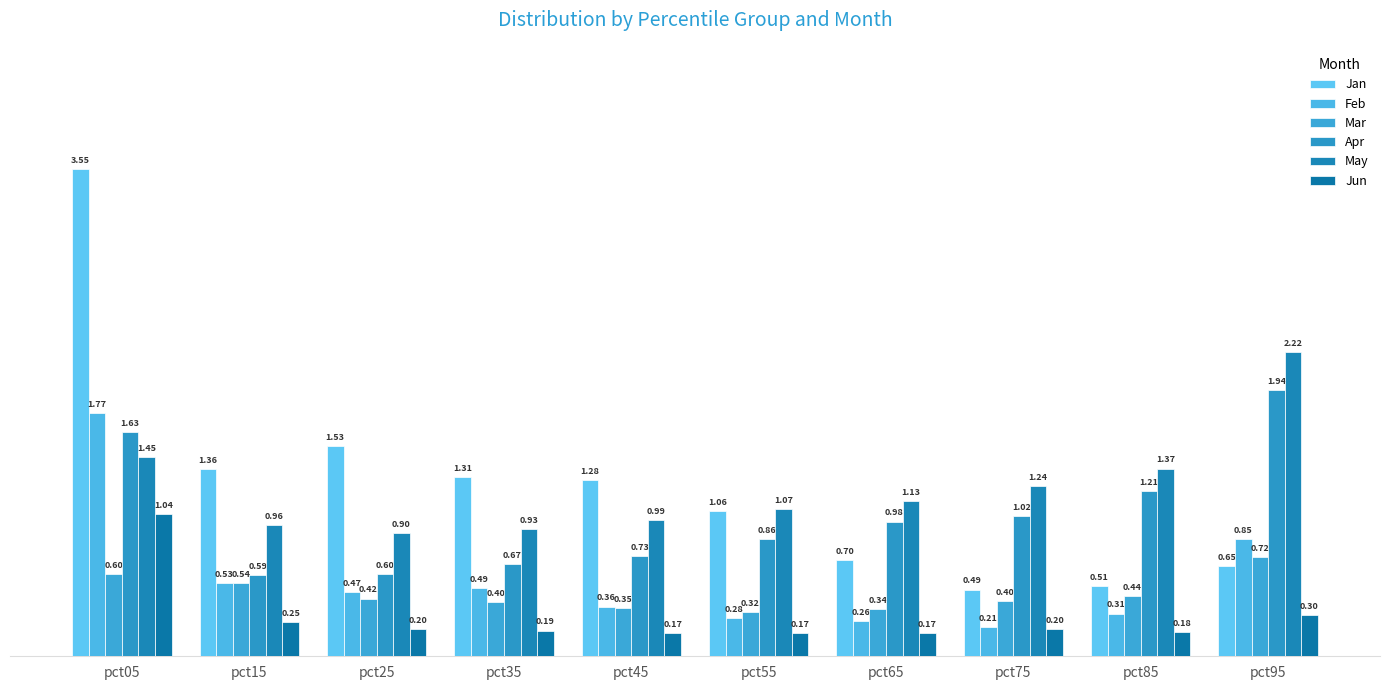

What value does the Feb series have at pct95?

0.9